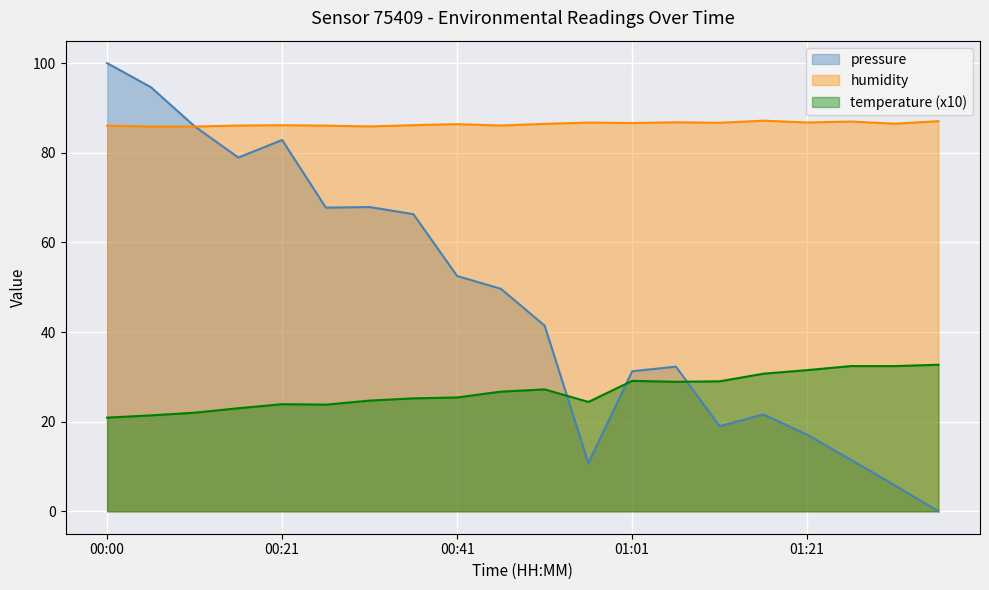

What is the difference between the maximum and minimum values in the humidity series?

1.3